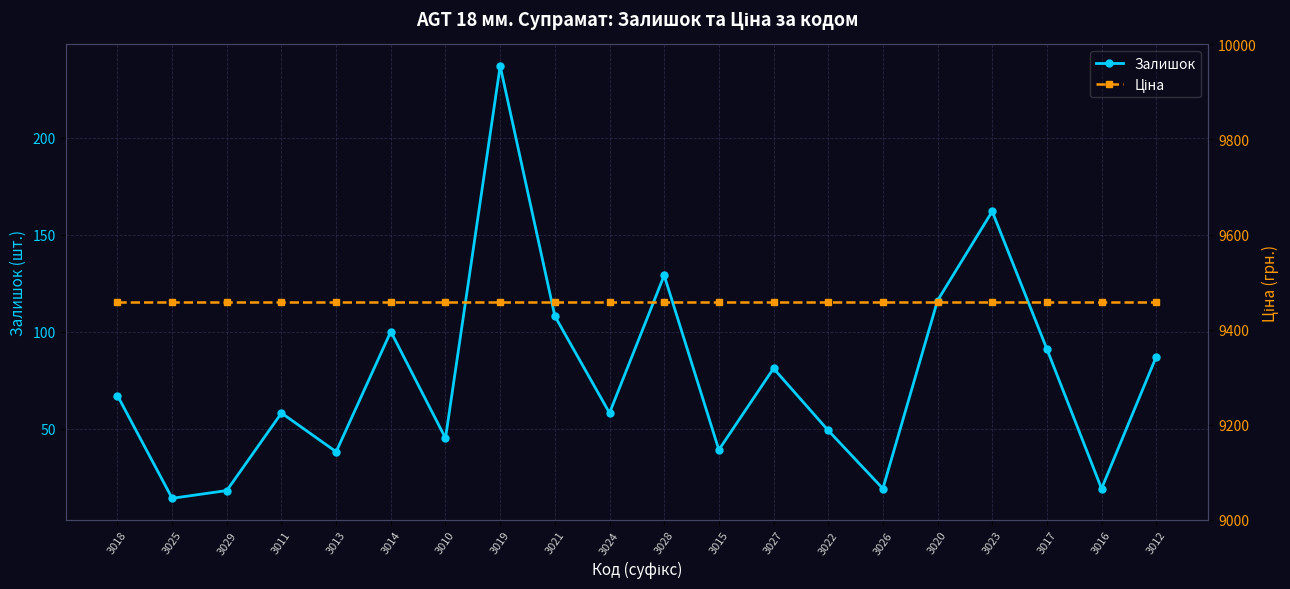

What are all the series names shown in the legend?

Залишок, Ціна